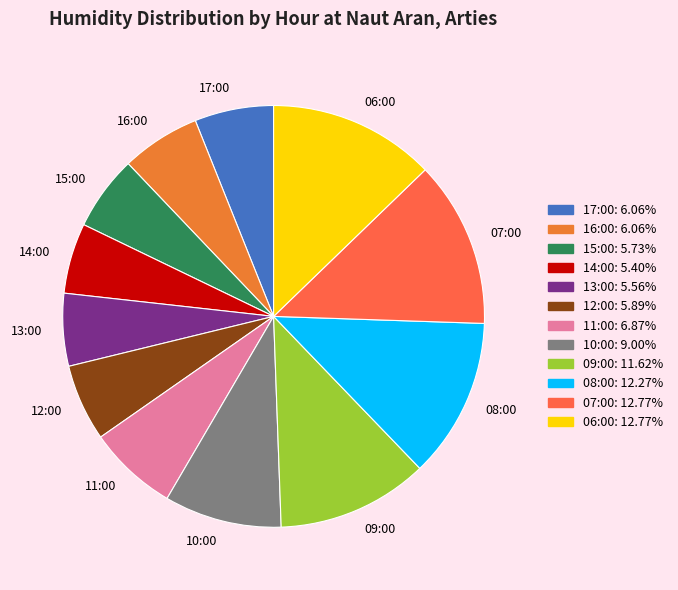

Is the sum of 07:00 and 06:00 greater than half?

No